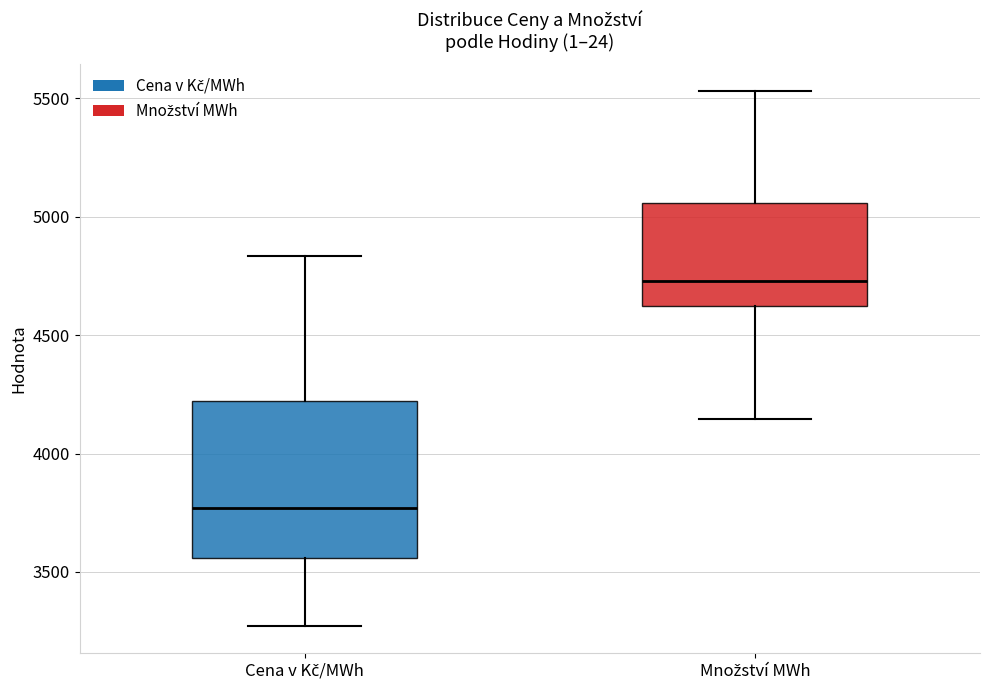

Where does the median line of the box for Cena v Kč/MWh sit on the y-axis? The values are not printed on the chart, so give them approximately, as read against the axis.

3750